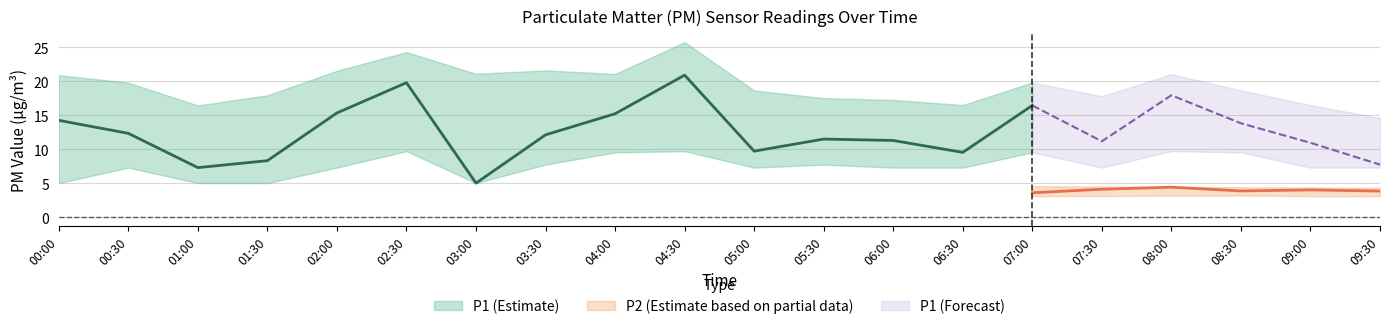

True or false: P1 and P2_lower intersect in this chart.

False